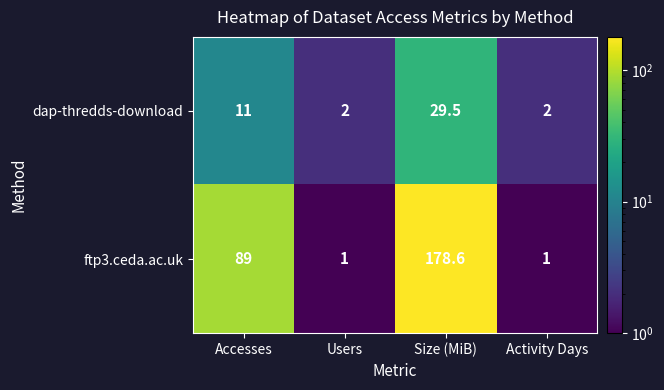

How many categories are shown in the chart?

4